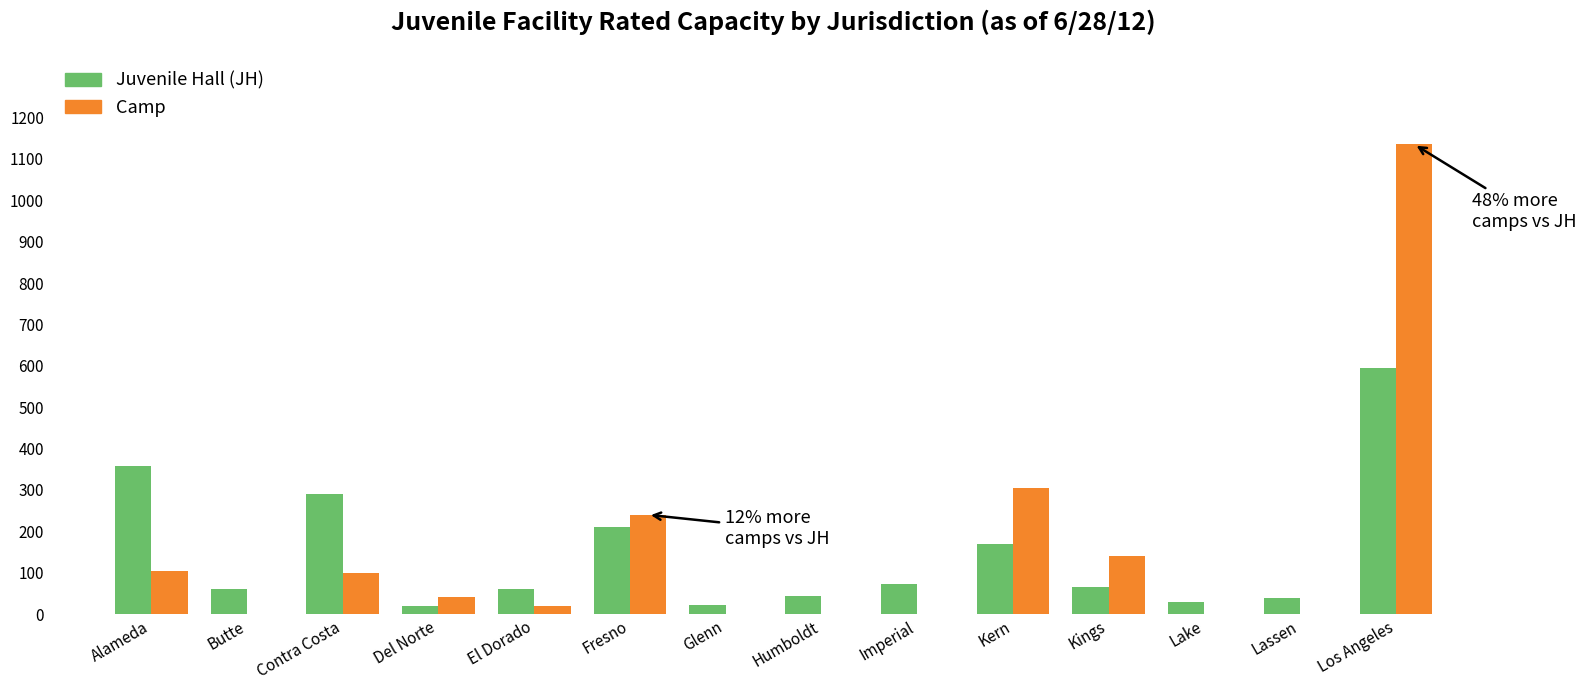

Is the value of Juvenile Hall (JH) at Lake greater than the value of Camp at Glenn?

Yes